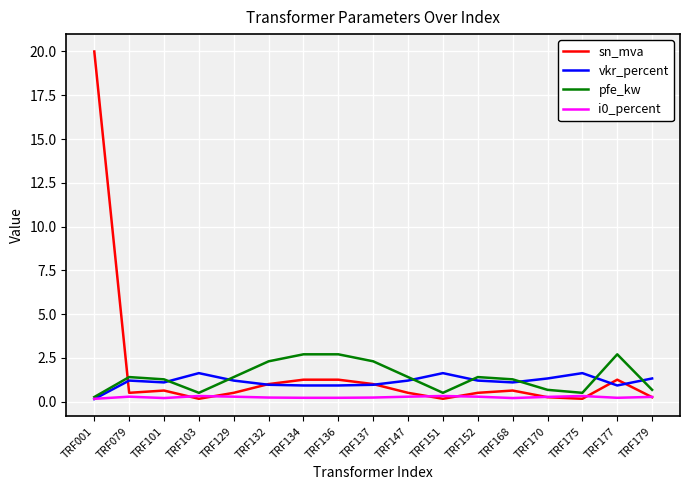

Which category has the lowest value in the vkr_percent series?

TRF001